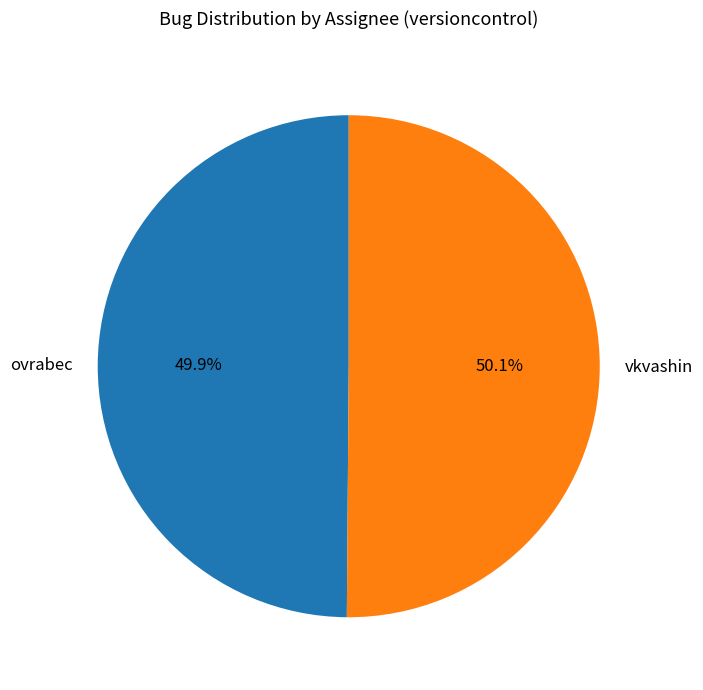

Is there a majority slice in this chart?

Yes